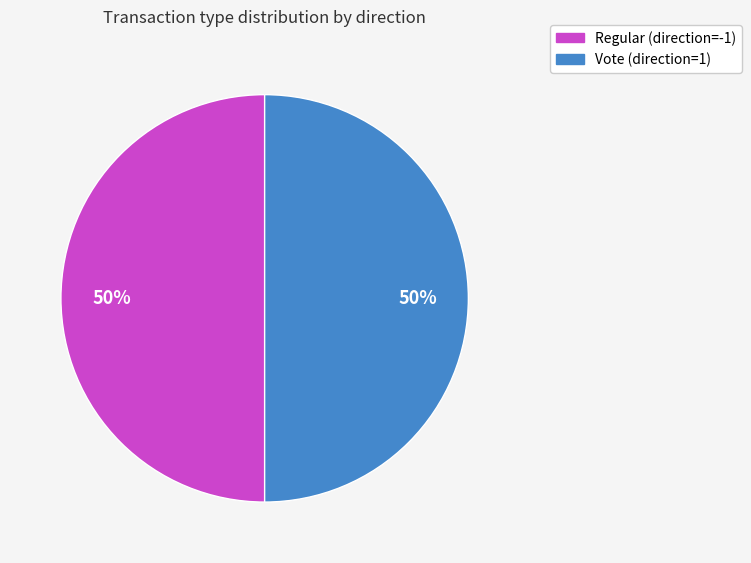

Count the number of slices in the pie.

2